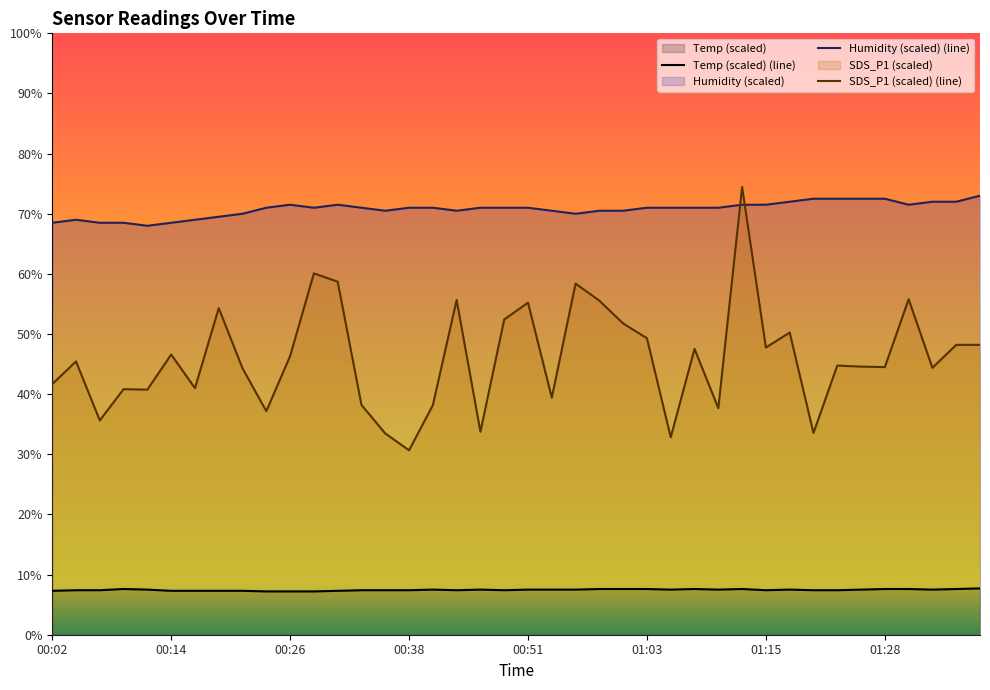

At which category is the sum across all series the highest?

29